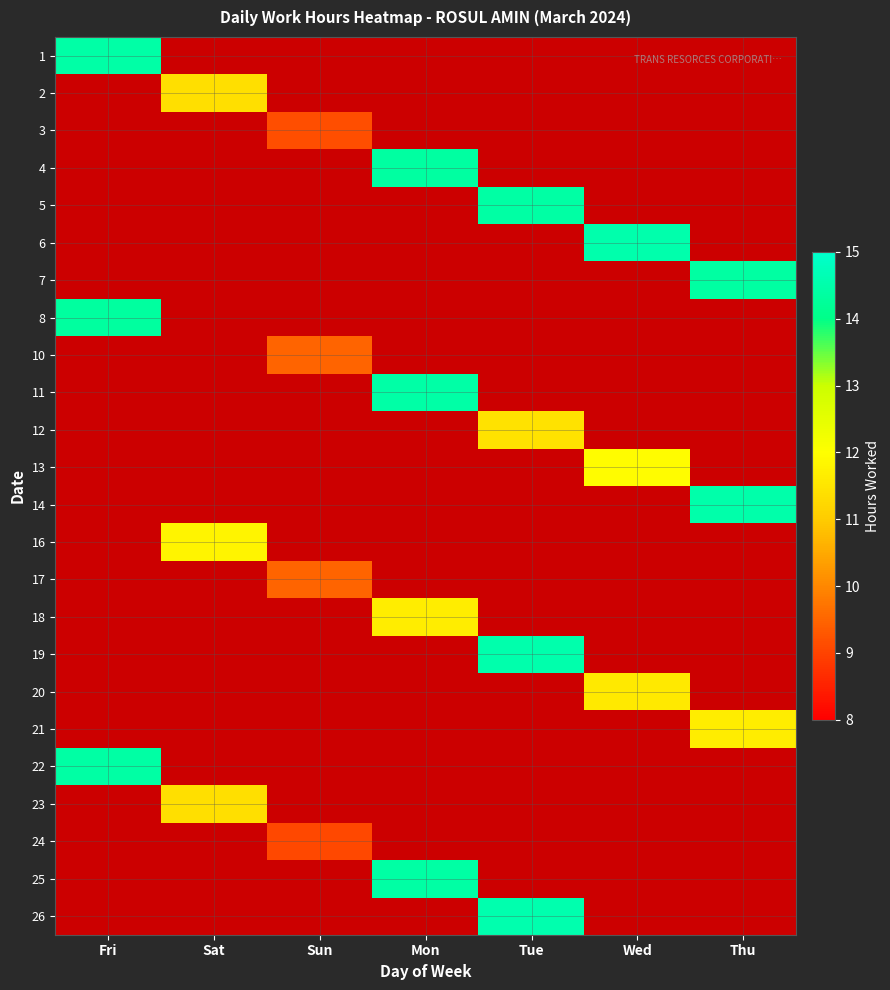

How many positive values does the 4 series have?

1